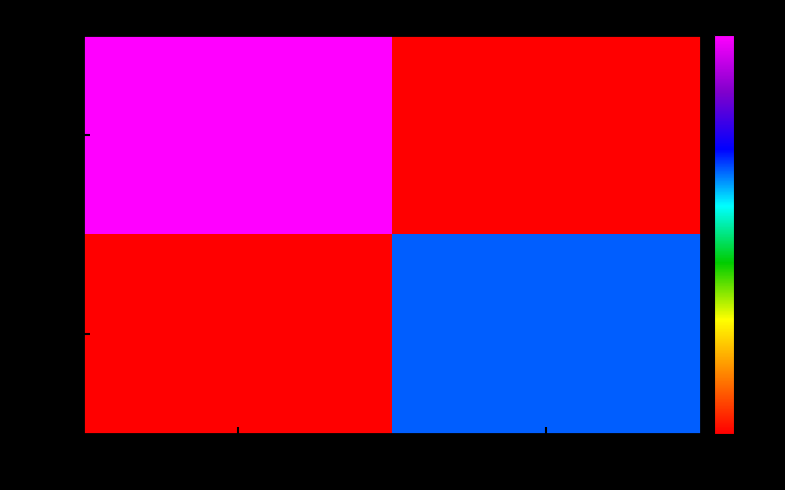

What is the difference between the highest and lowest values at 180?

10.0